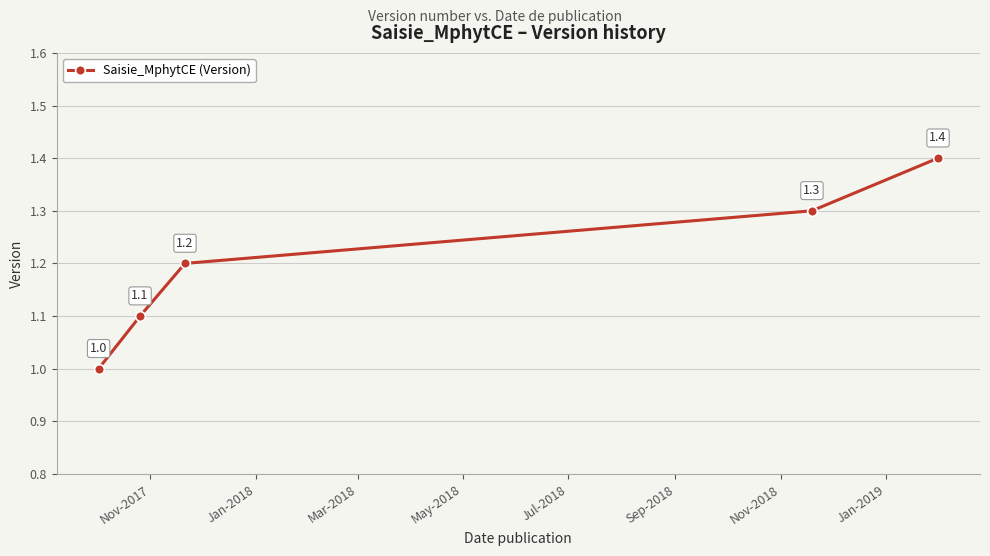

True or false: the data has more than 1 interior local peaks.

False